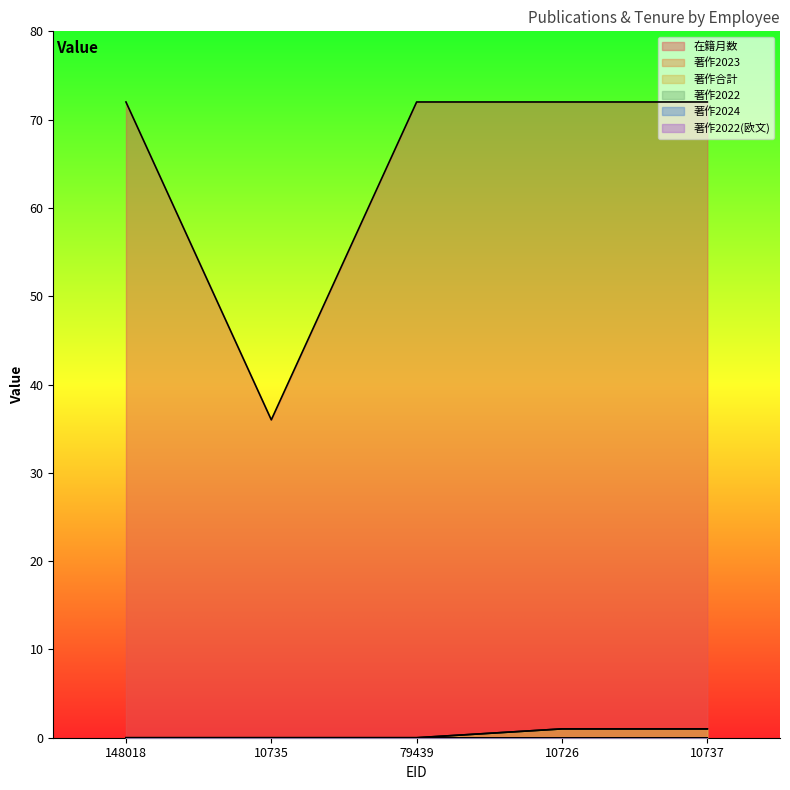

At which label does 著作2023 reach its minimum?

148018